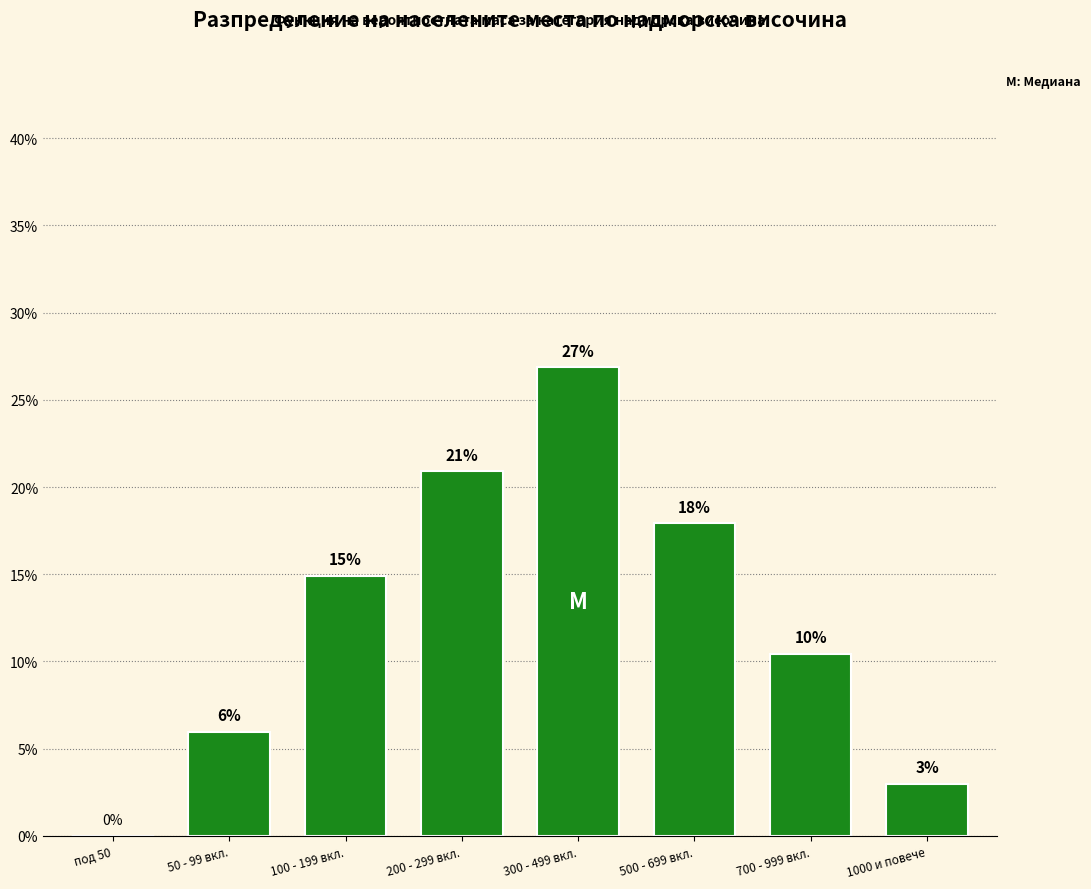

The chart shows a value of 26.4 at 100 - 199 вкл.. True or false?

False